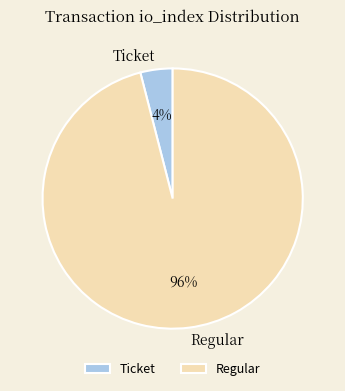

Do Ticket and Regular together represent more than half of the pie?

Yes